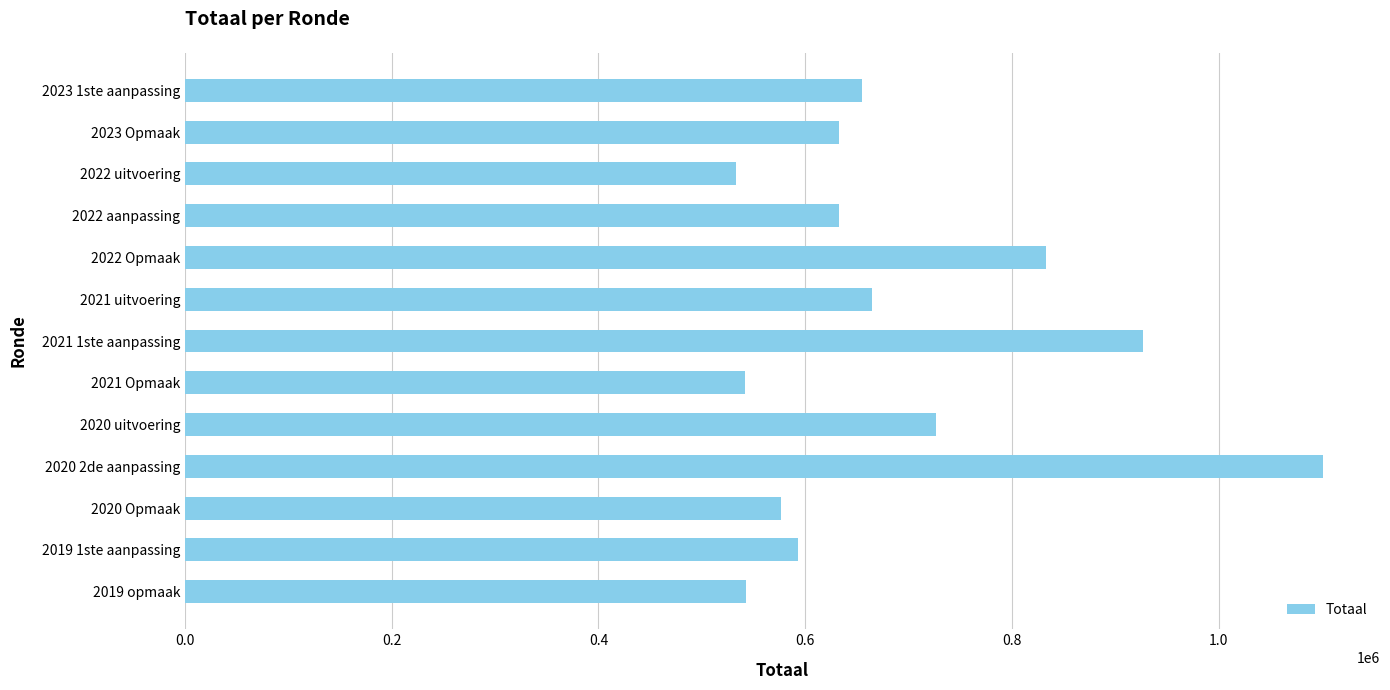

Does the chart contain any negative values?

No